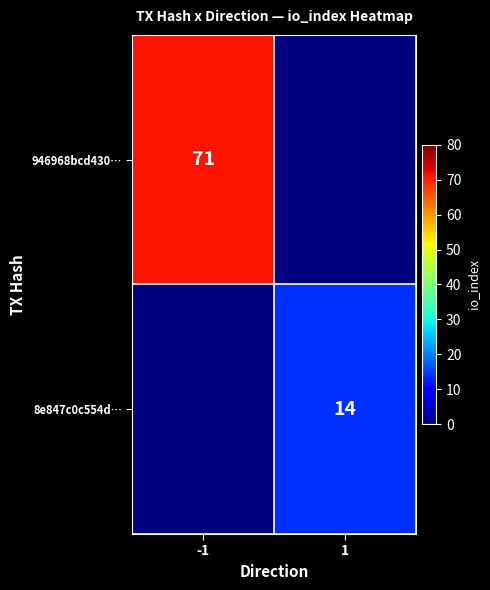

Between 1 and -1, which is larger?

-1